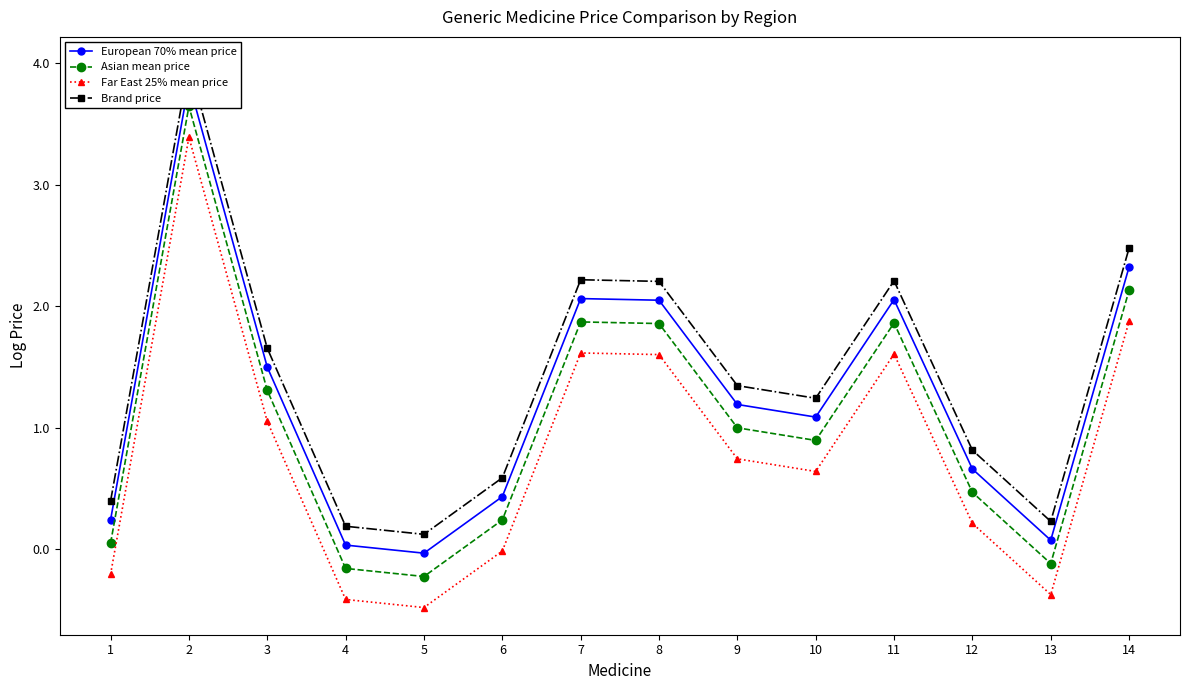

At which category is the sum across all series the highest?

2